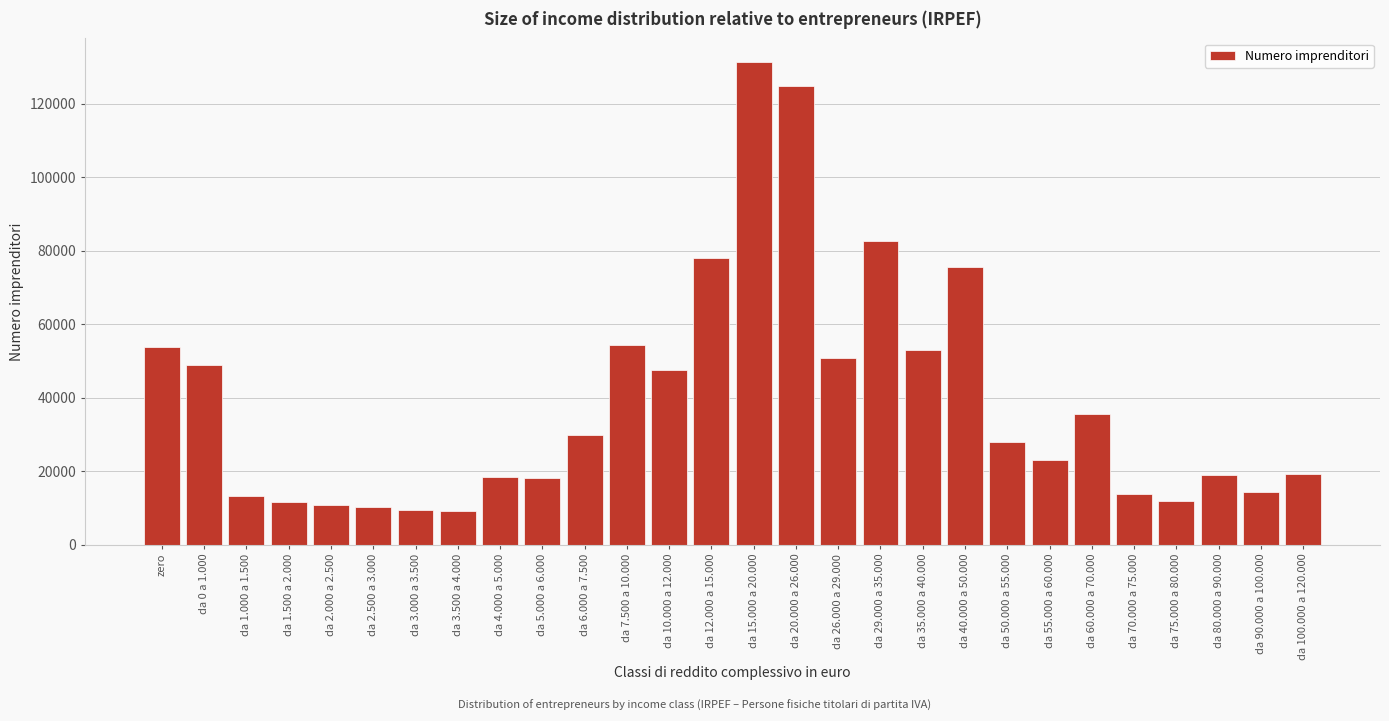

What is the difference between the maximum and minimum values?

122047